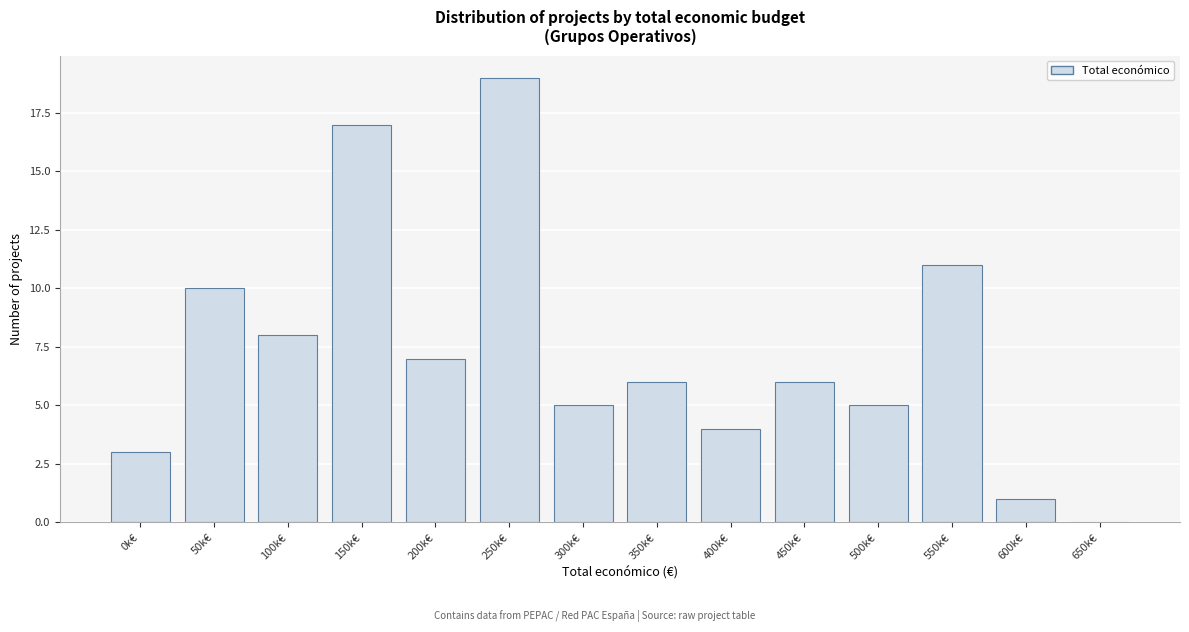

Reading left to right, extract all data points from this chart.

0k€=3	50k€=10	100k€=8	150k€=17	200k€=7	250k€=19	300k€=5	350k€=6	400k€=4	450k€=6	500k€=5	550k€=11	600k€=1	650k€=0